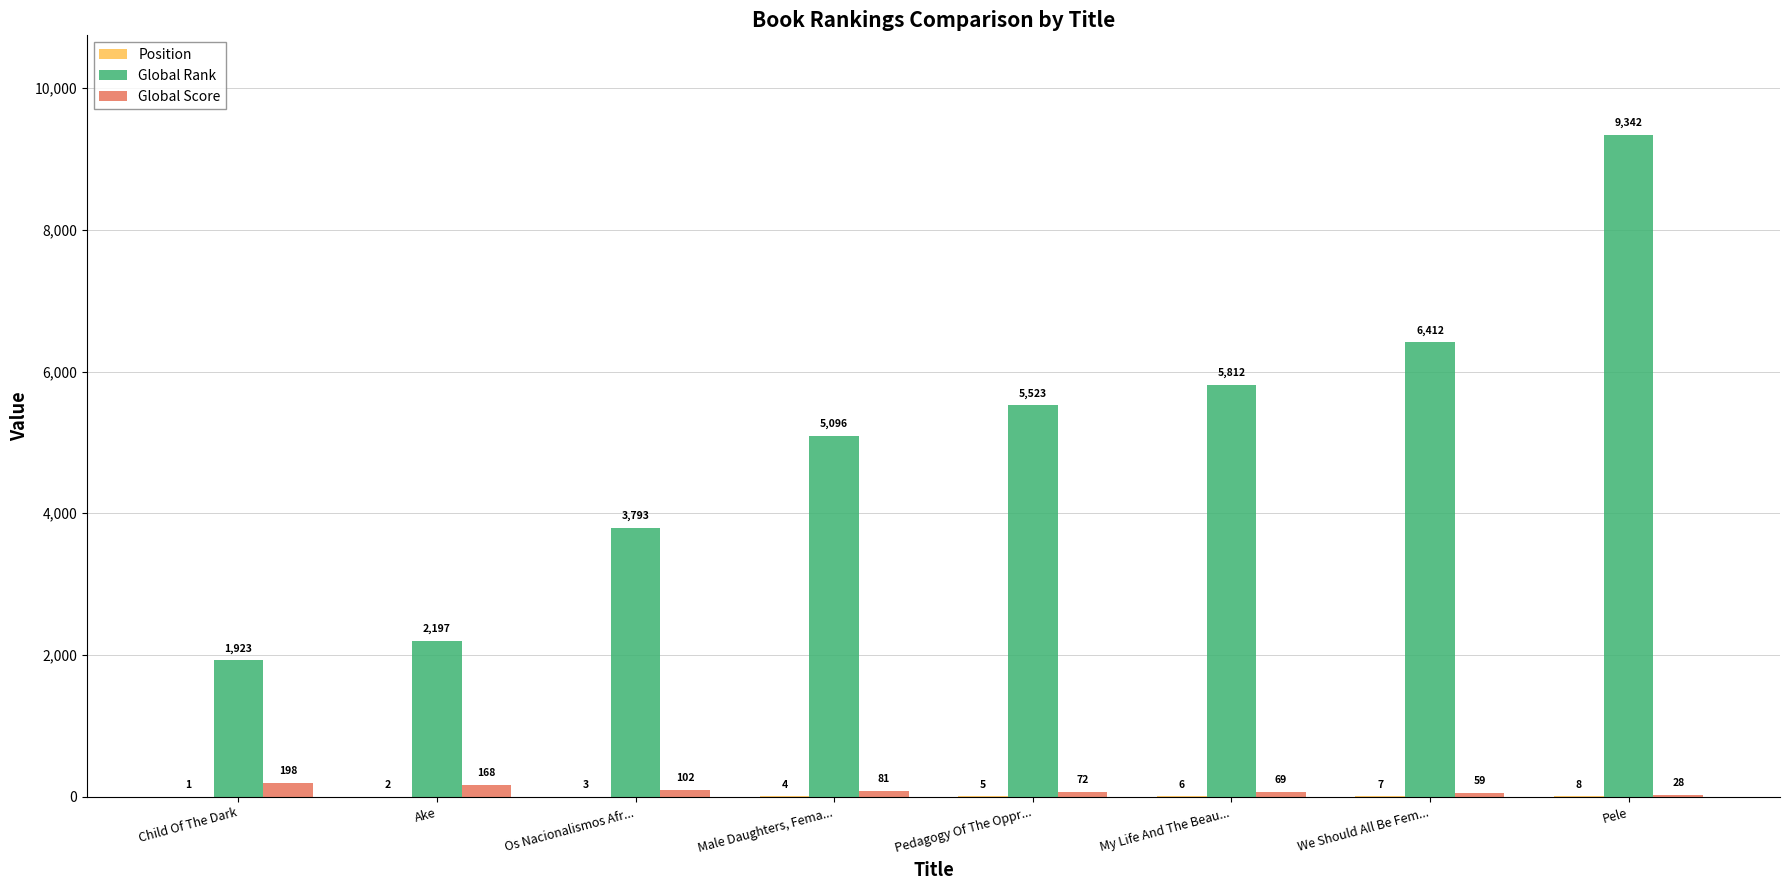

The Global Rank series shows 6412 at We Should All Be Fem.... True or false?

True